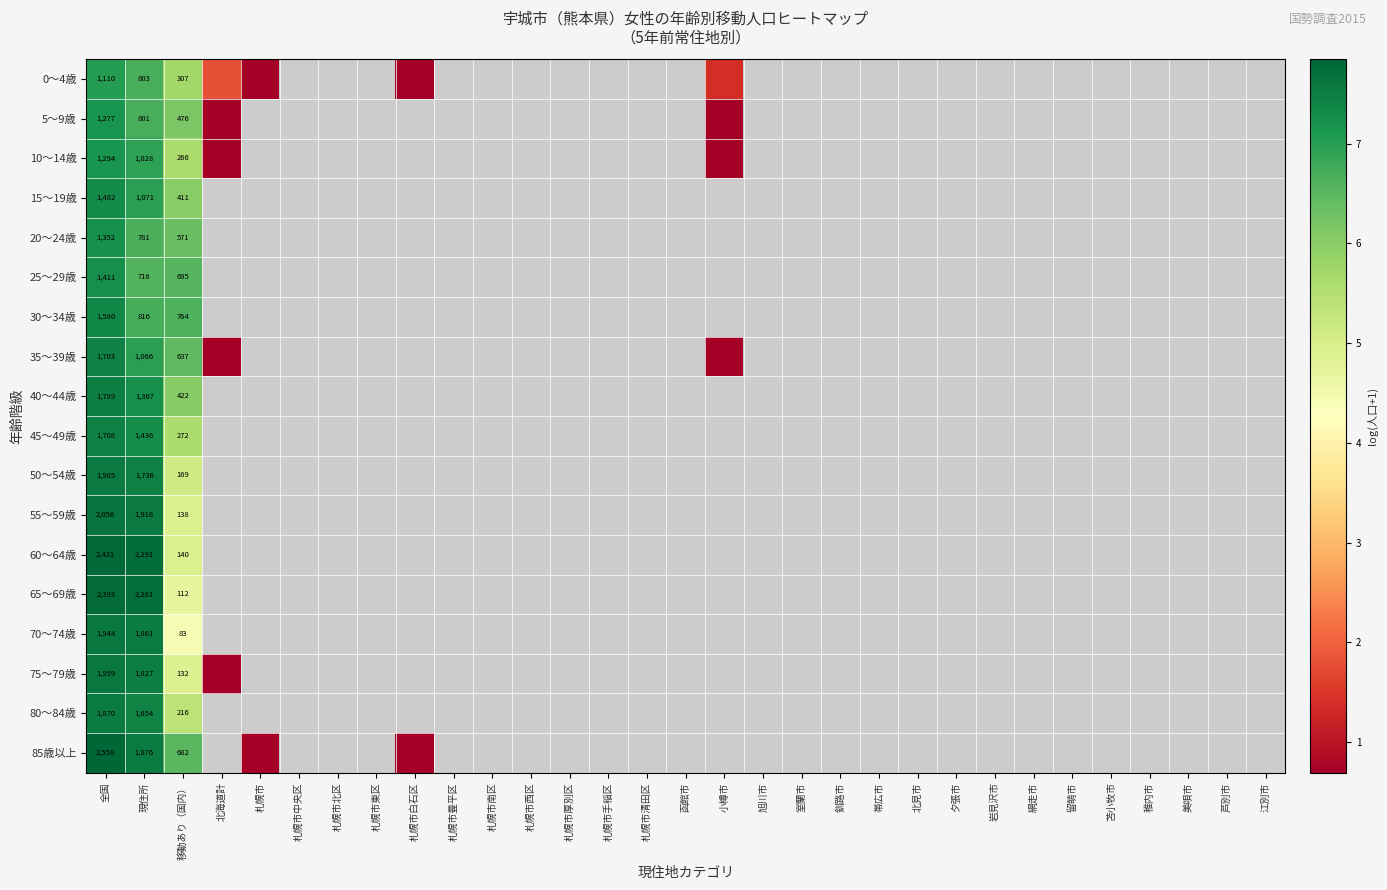

Is the value of 30～34歳 at 北見市 greater than the value of 80～84歳 at 網走市?

No